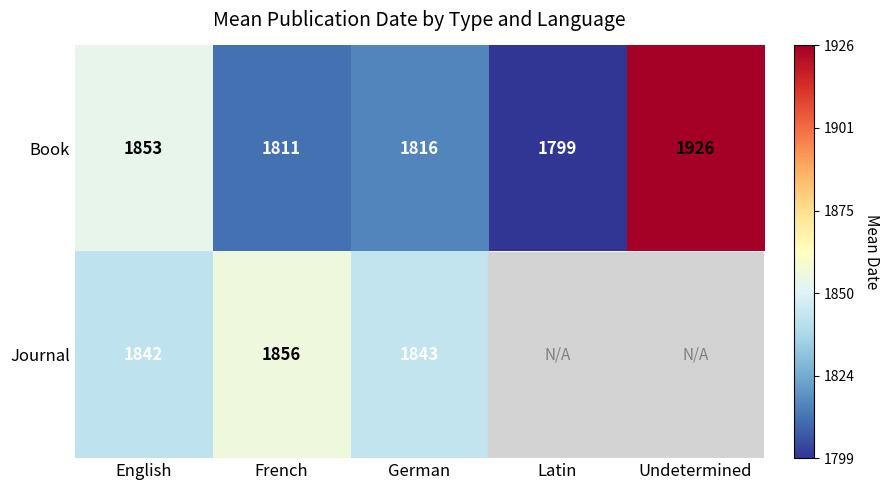

Which category has the highest value across all series?

Undetermined